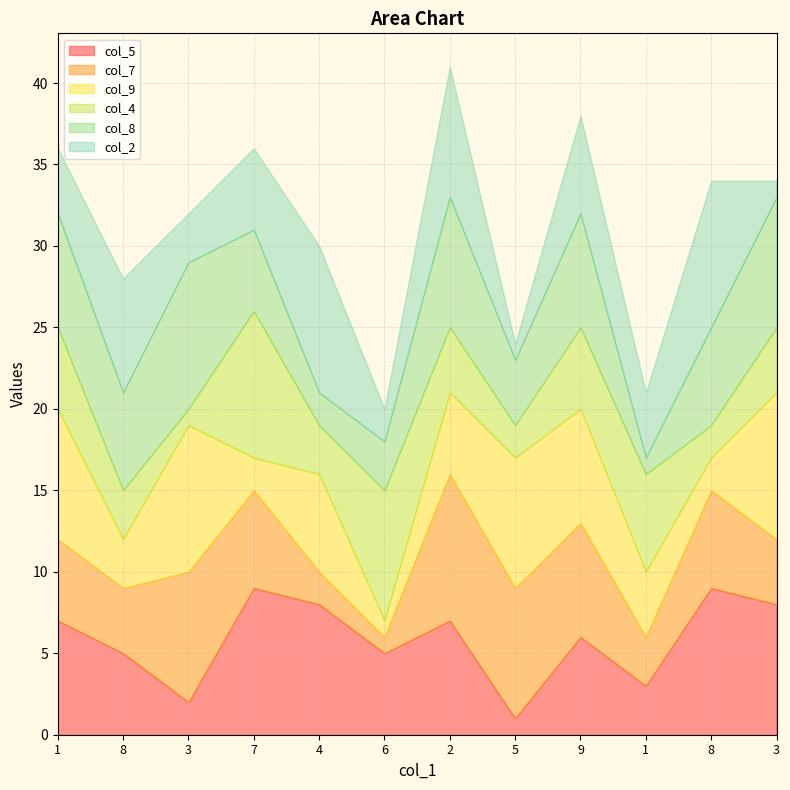

The value of col_2 at 8 is 7. True or false?

True